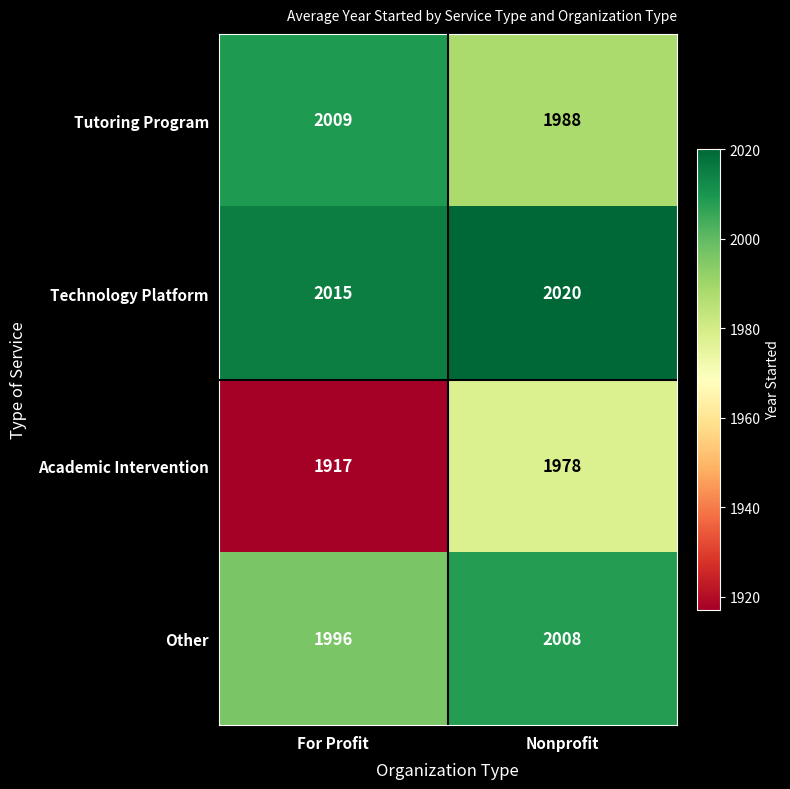

What is the sum of the Tutoring Program values at Nonprofit and For Profit?

3997